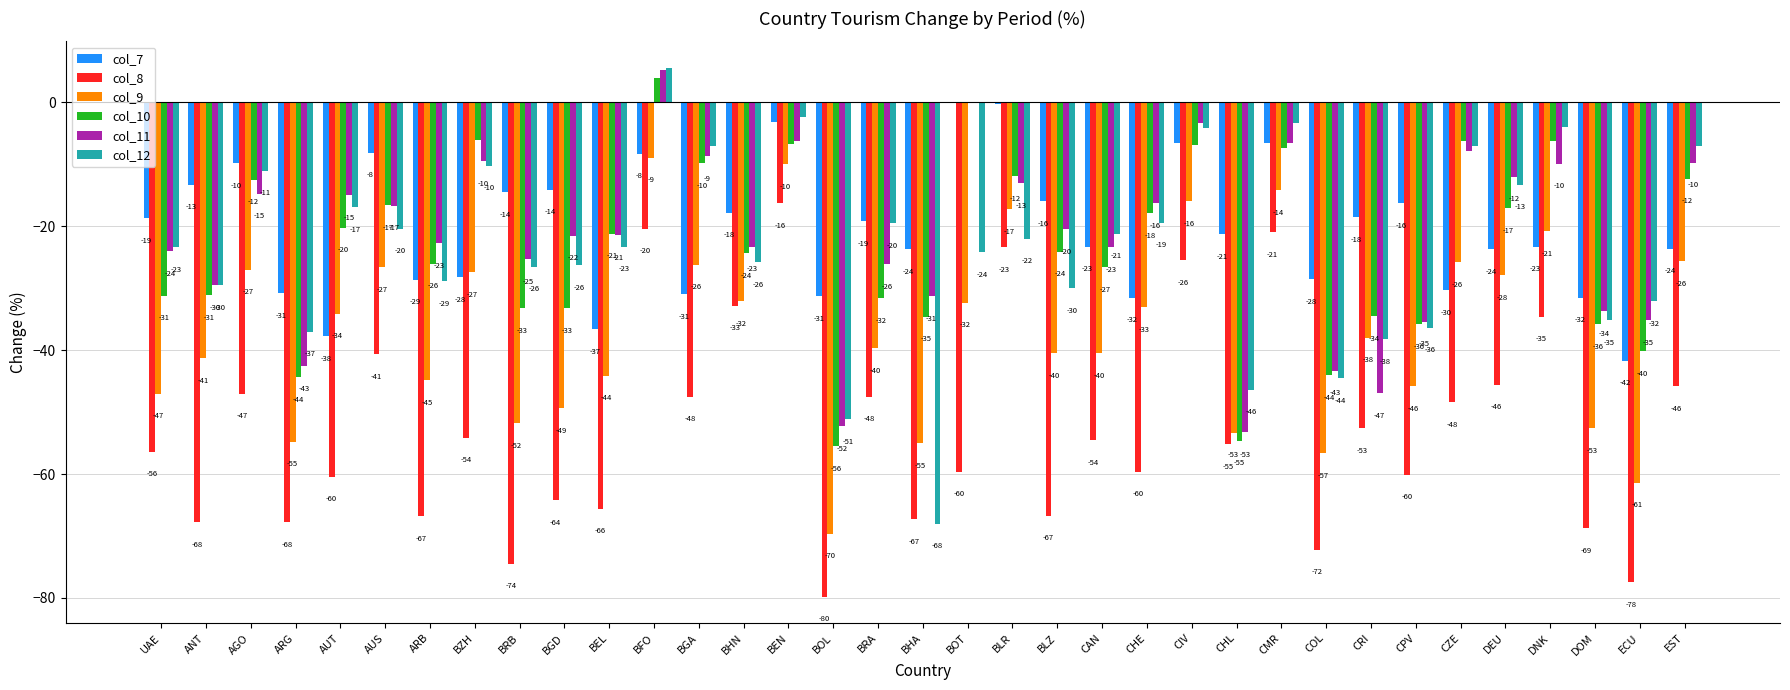

Which series changed the most between BRB and BEL?

col_7